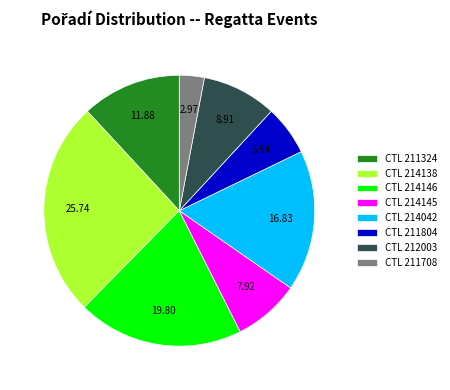

Is the sum of CTL 214146 and CTL 211804 greater than half?

No